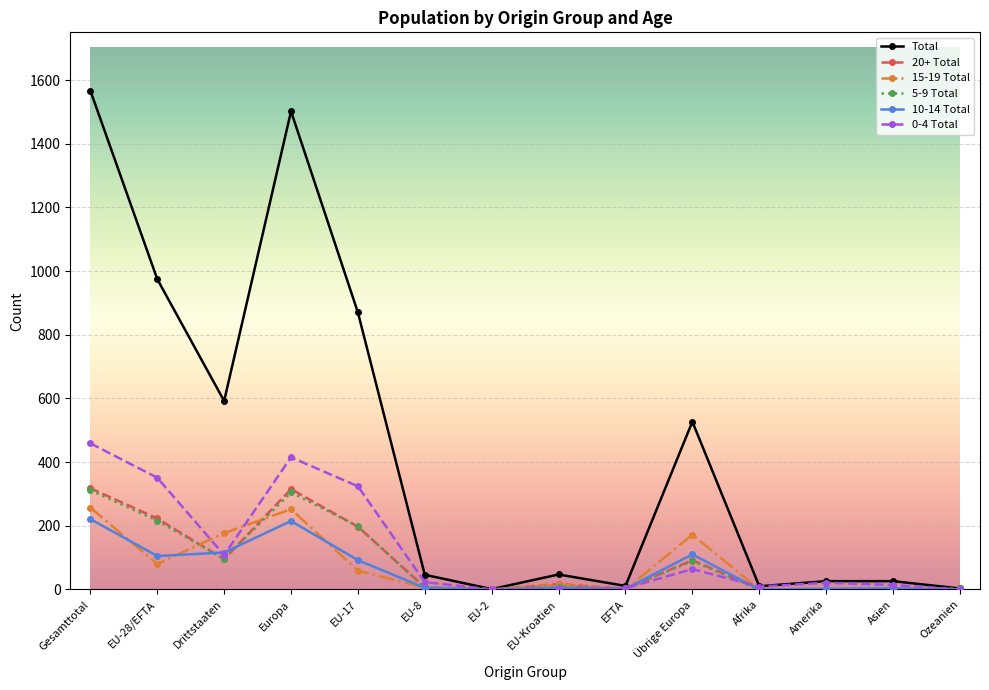

Where is the first local minimum for 15-19 Total?

EU-28/EFTA